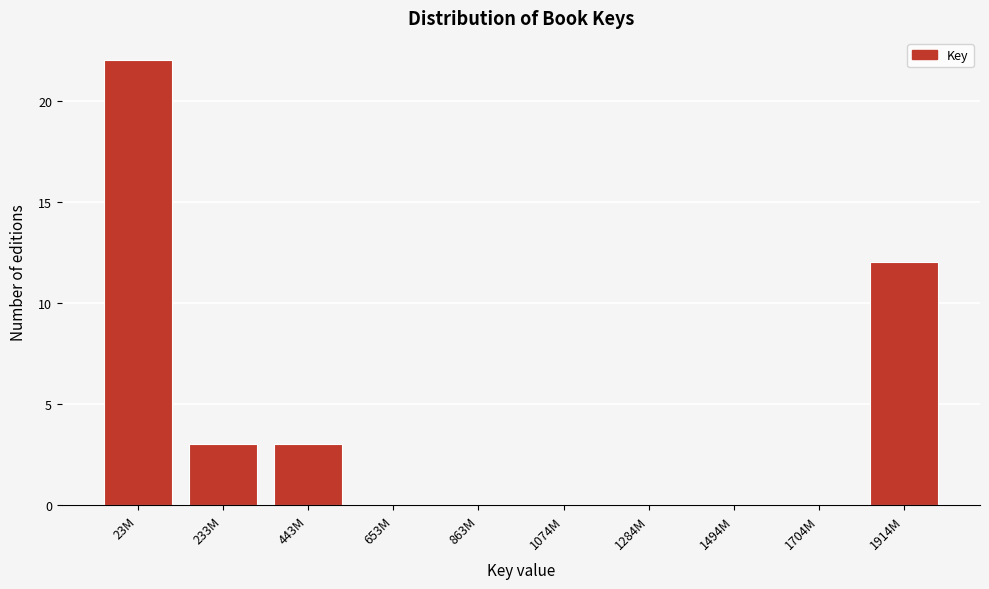

Reading right to left, what are all the values shown in this chart?

1914M=12	1704M=0	1494M=0	1284M=0	1074M=0	863M=0	653M=0	443M=3	233M=3	23M=22